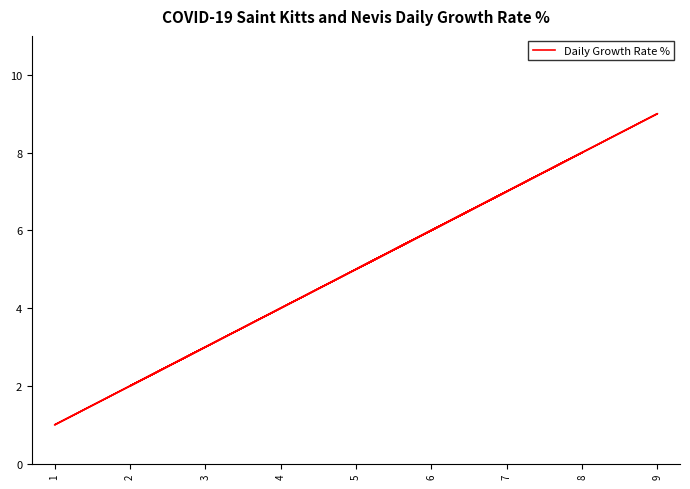

List the labels in order of value, smallest first.

1, 2, 3, 4, 5, 6, 7, 8, 9